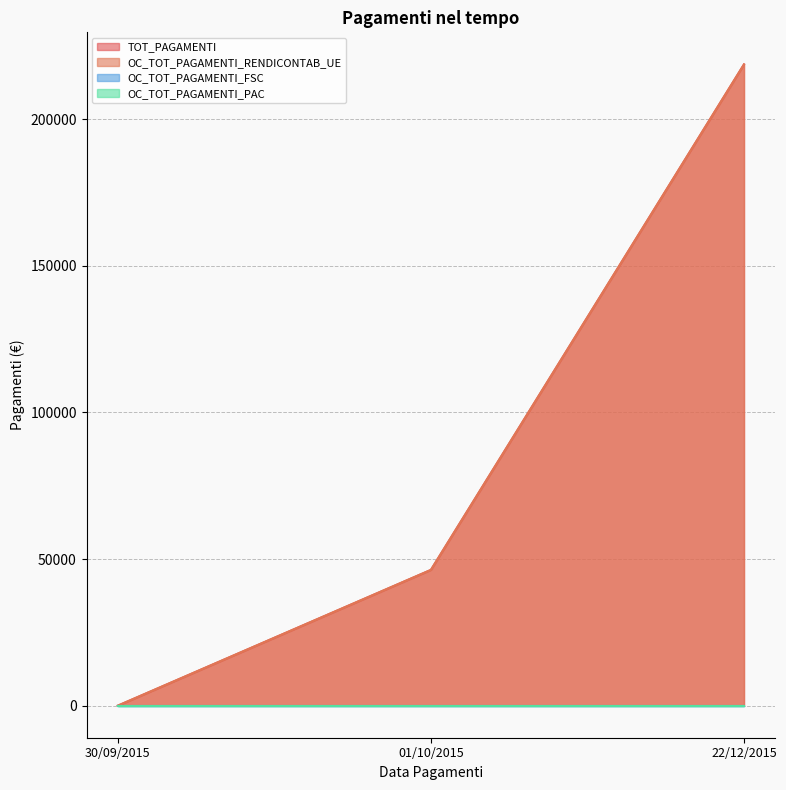

Which category has the highest value in the TOT_PAGAMENTI series?

22/12/2015